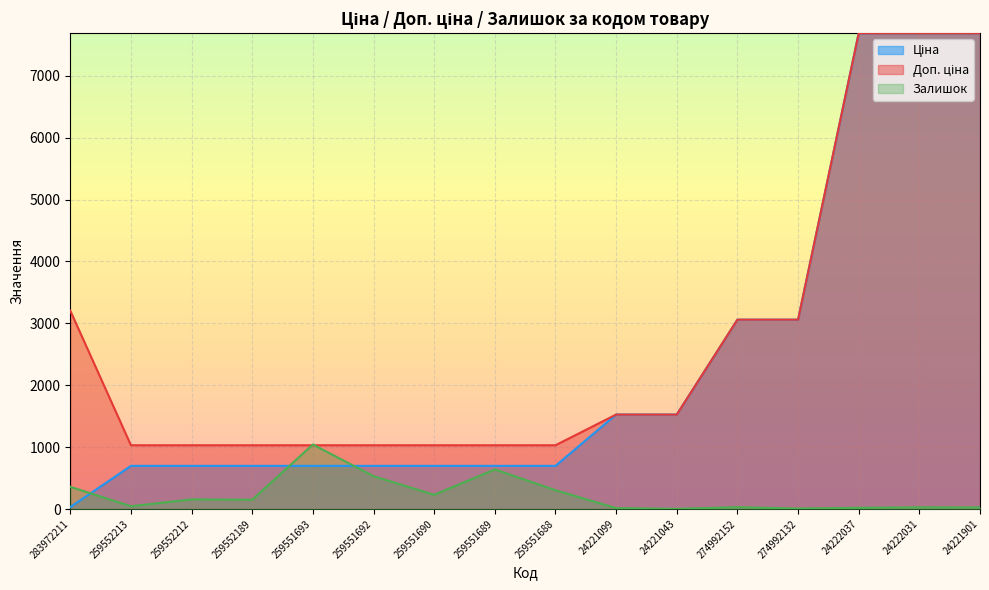

Reading right to left, transcribe all the data shown in this chart.

Ціна: 24221901=7688.0	24222031=7688.0	24222037=7688.0	274992132=3059.7	274992152=3059.7	24221043=1526.8	24221099=1526.8	259551688=698.3	259551689=698.3	259551690=698.3	259551692=698.3	259551693=698.3	259552189=698.3	259552212=698.3	259552213=698.3	283972211=32.0
Доп. ціна: 24221901=7688.0	24222031=7688.0	24222037=7688.0	274992132=3060.0	274992152=3060.0	24221043=1527.0	24221099=1527.0	259551688=1031.4	259551689=1031.4	259551690=1031.4	259551692=1031.4	259551693=1031.4	259552189=1031.4	259552212=1031.4	259552213=1031.4	283972211=3205.0
Залишок: 24221901=27.0	24222031=29.0	24222037=21.0	274992132=9.0	274992152=31.0	24221043=4.0	24221099=16.0	259551688=305.0	259551689=641.0	259551690=231.0	259551692=532.0	259551693=1043.0	259552189=151.0	259552212=157.0	259552213=46.0	283972211=360.0